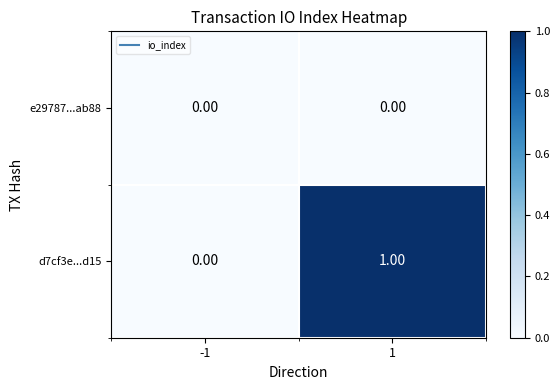

Rank the series by their average value, from lowest to highest.

e29787...ab88, d7cf3e...d15